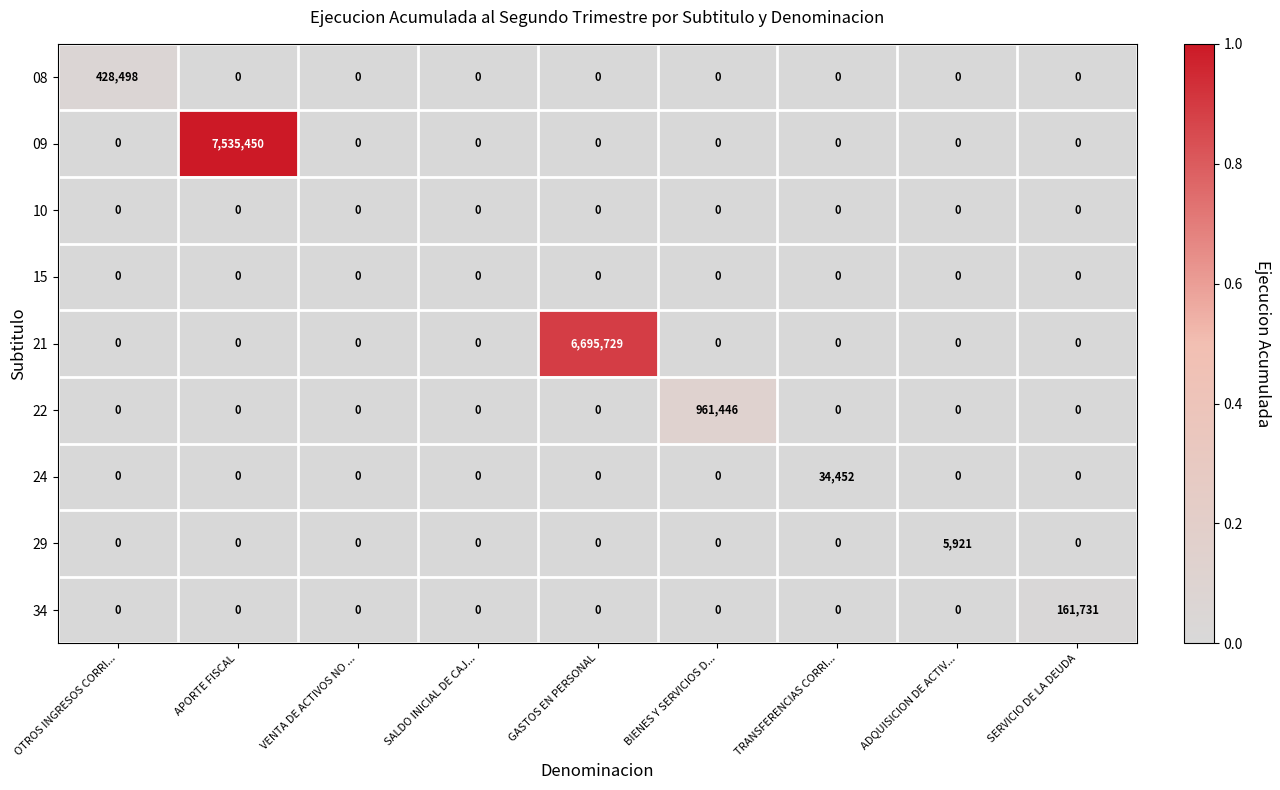

Which series has the largest total across all categories?

09